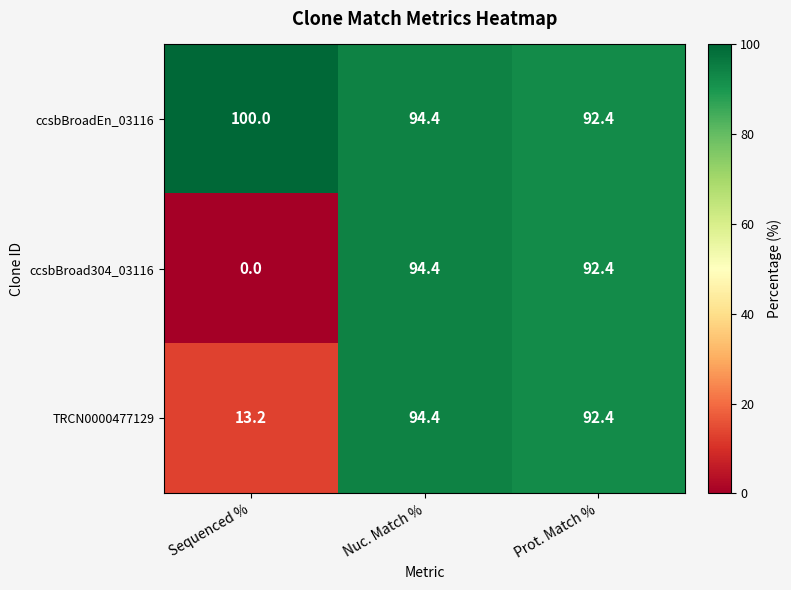

Reading left to right, transcribe all the data shown in this chart.

ccsbBroadEn_03116: 100.0	94.4	92.4
ccsbBroad304_03116: 0.0	94.4	92.4
TRCN0000477129: 13.2	94.4	92.4